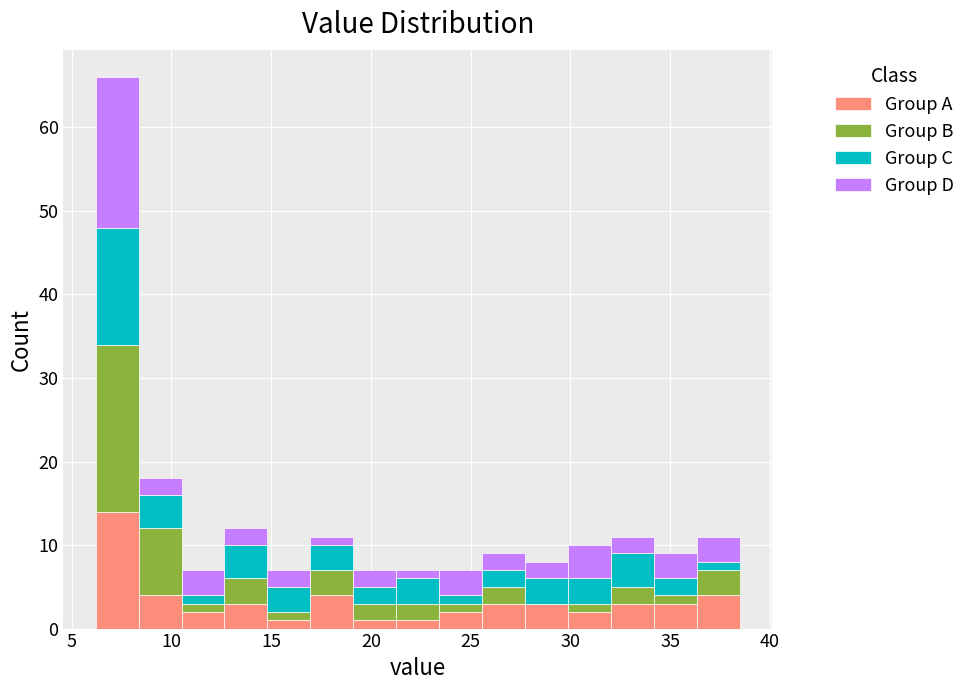

Reading left to right, list every stacked bar in this chart as the range it spans on the x-axis followed by its total height. Neither the bar edges nor the heights are printed on the chart, so give them approximately, as read against the axes.

6.0 to 8.5: 66
8.5 to 10.5: 18
10.5 to 12.5: 7
12.5 to 15.0: 12
15.0 to 17.0: 7
17.0 to 19.0: 11
19.0 to 21.5: 7
21.5 to 23.5: 7
23.5 to 25.5: 7
25.5 to 27.5: 9
27.5 to 30.0: 8
30.0 to 32.0: 10
32.0 to 34.0: 11
34.0 to 36.5: 9
36.5 to 38.5: 11